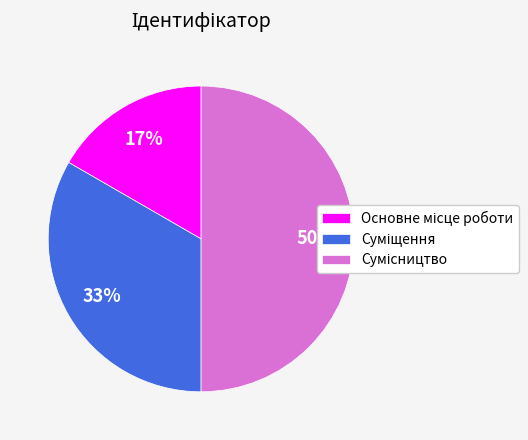

To the nearest percent, what is the difference between the largest and smallest slice percentages?

33%